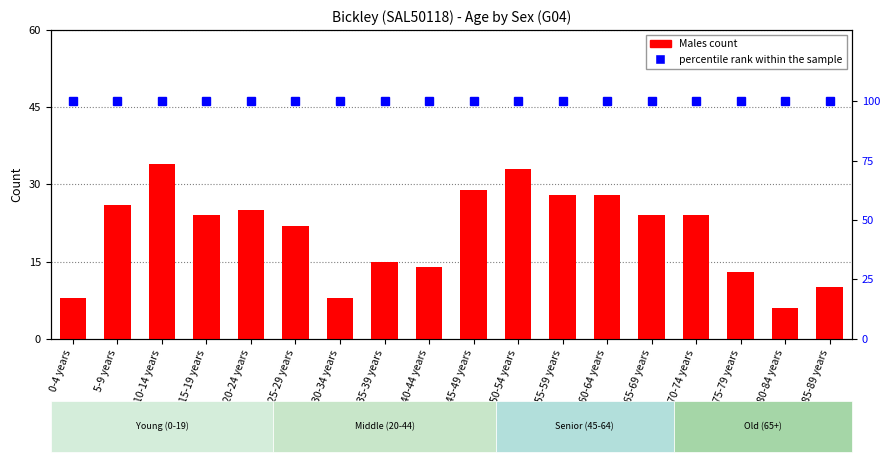

At how many categories does at least one series exceed 83?

18